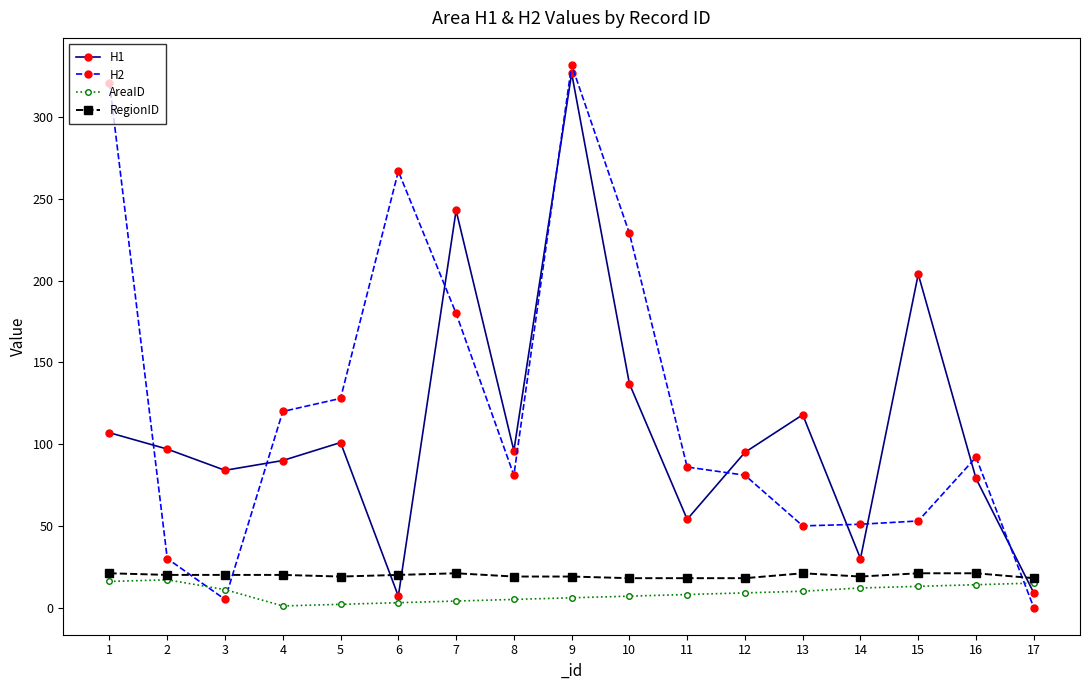

Is the value of RegionID at 5 greater than the value of AreaID at 16?

Yes